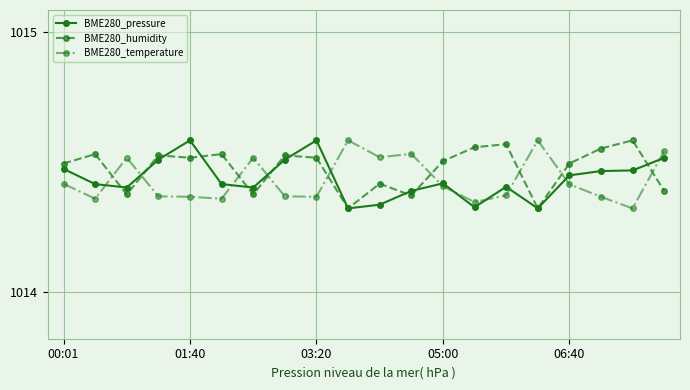

Which series ends up on top after the final intersection of BME280_pressure and BME280_temperature?

BME280_temperature